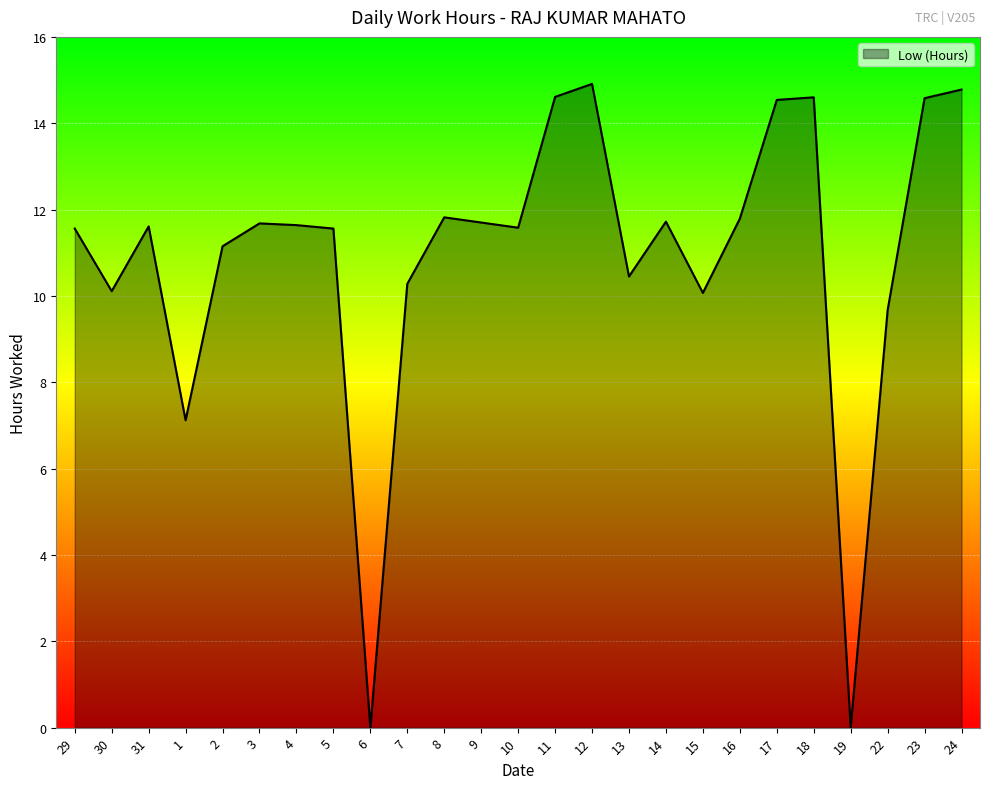

At which label does the data first exceed 11?

29